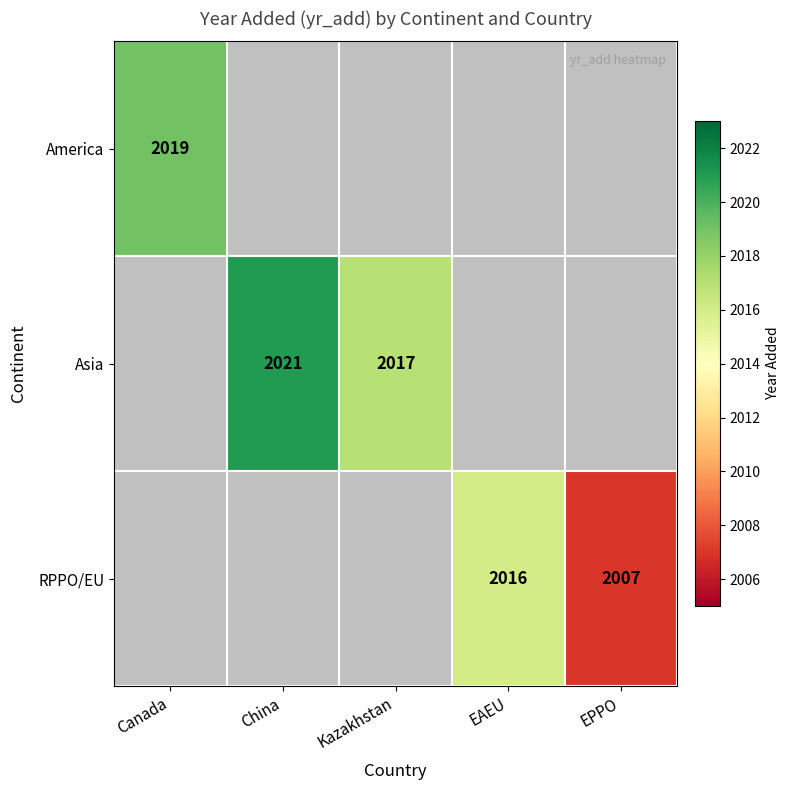

The value of America at Canada is 1136. True or false?

False